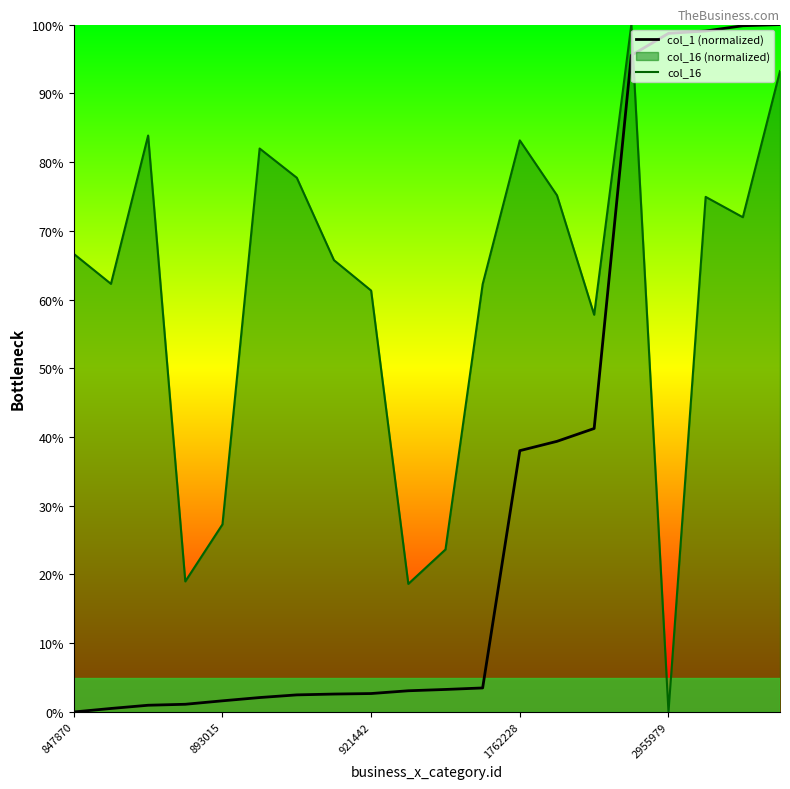

What is the difference between the second highest and second lowest values in the col_16 series?

74.6